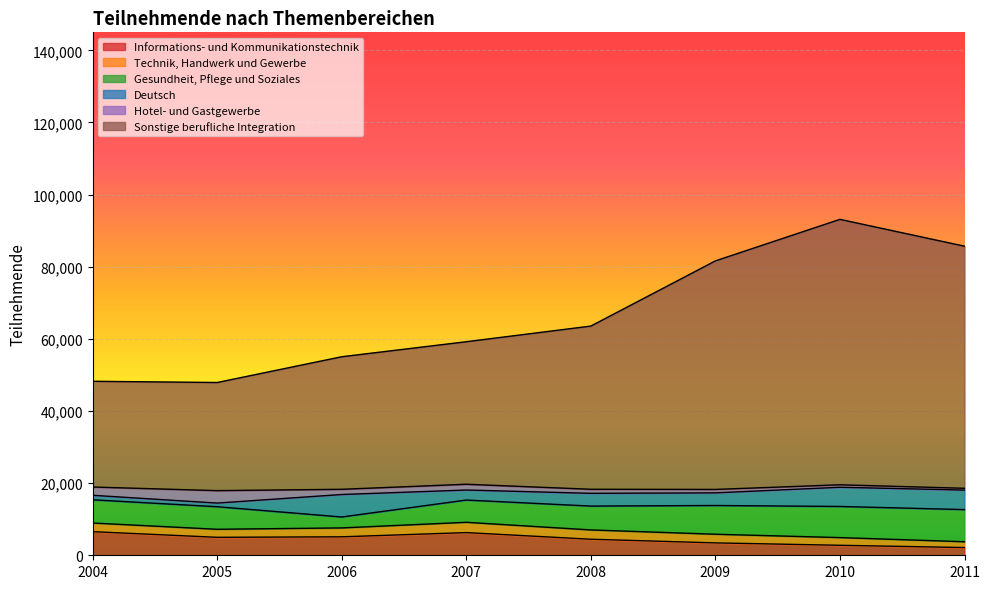

At which category is the sum across all series the highest?

2010